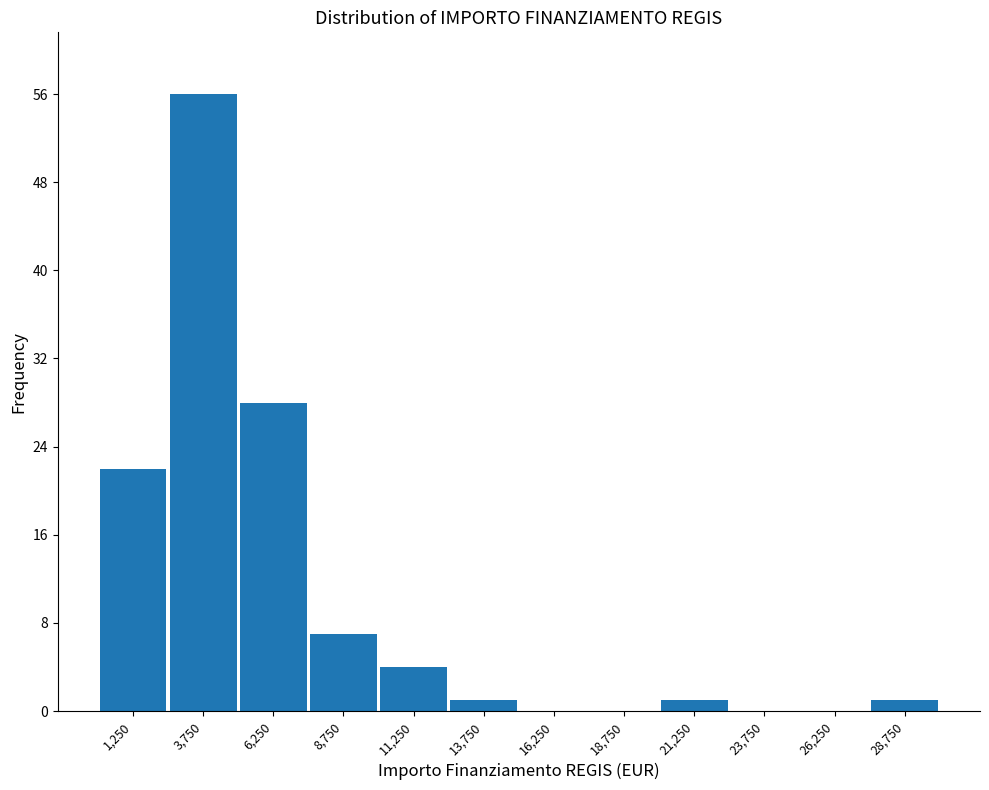

What is the height of the bar covering 27500 to 30000 on the x-axis? The values are not printed on the chart, so give them approximately, as read against the axis.

1